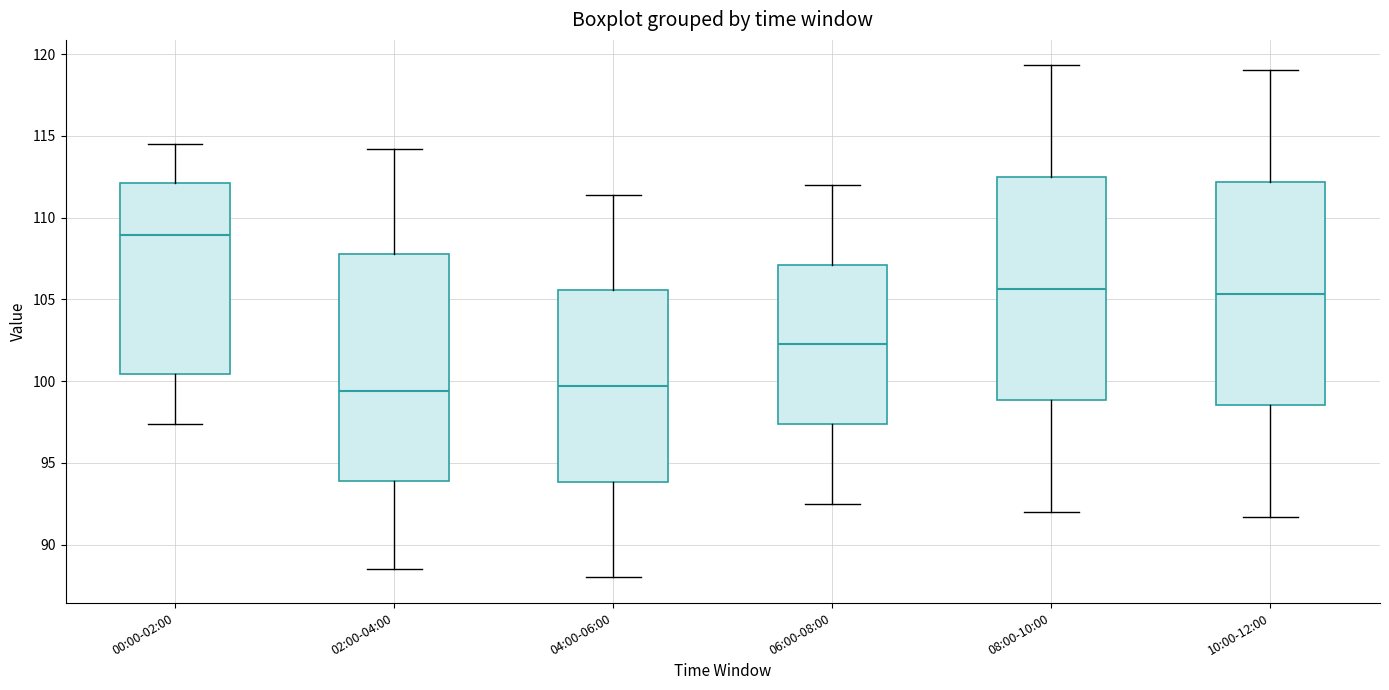

Reading left to right, read every box against the y-axis: the position of its median line, the range the box covers, and the ends of its whiskers. The values are not printed on the chart, so give them approximately, as read against the axis.

00:00-02:00: median 109.0, box 100.5 to 112.0, whiskers 97.5 to 114.5
02:00-04:00: median 99.5, box 94.0 to 108.0, whiskers 88.5 to 114.0
04:00-06:00: median 99.5, box 94.0 to 105.5, whiskers 88.0 to 111.5
06:00-08:00: median 102.5, box 97.5 to 107.0, whiskers 92.5 to 112.0
08:00-10:00: median 105.5, box 99.0 to 112.5, whiskers 92.0 to 119.5
10:00-12:00: median 105.5, box 98.5 to 112.0, whiskers 91.5 to 119.0